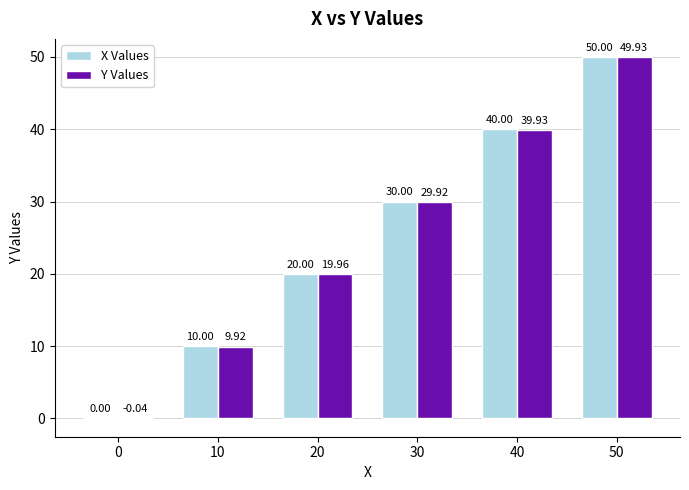

How many groups of bars are there?

6